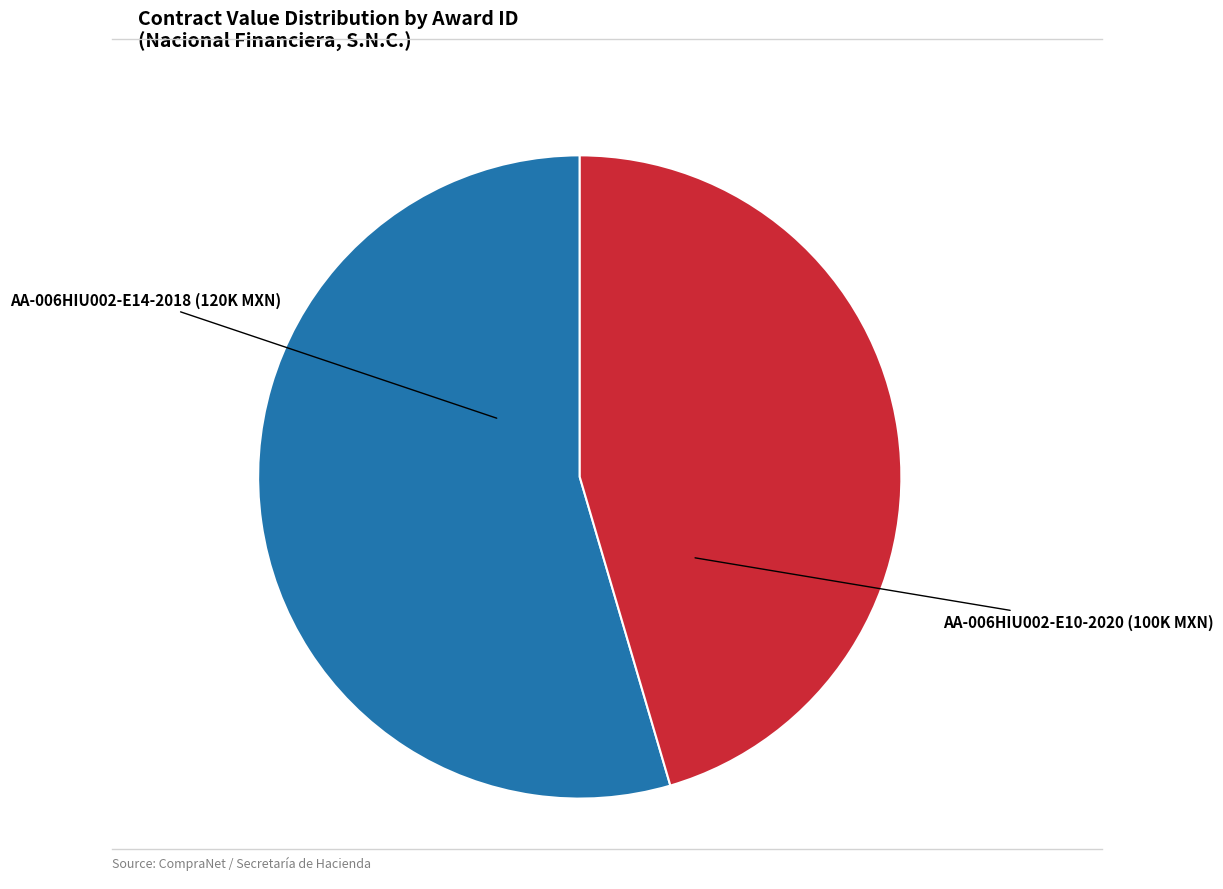

Is there a majority slice in this chart?

Yes